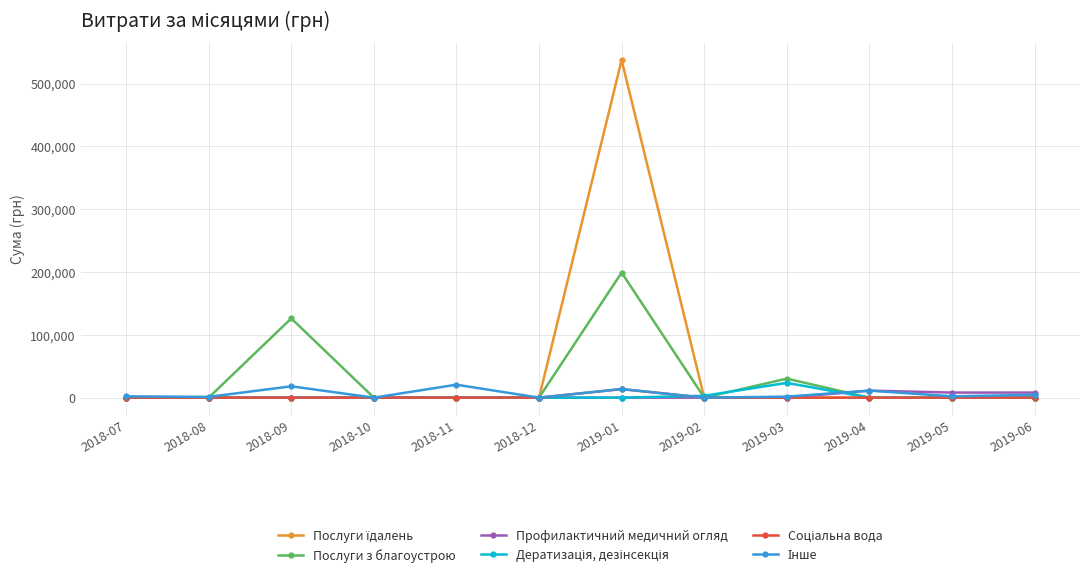

At which category is the sum across all series the highest?

2019-01